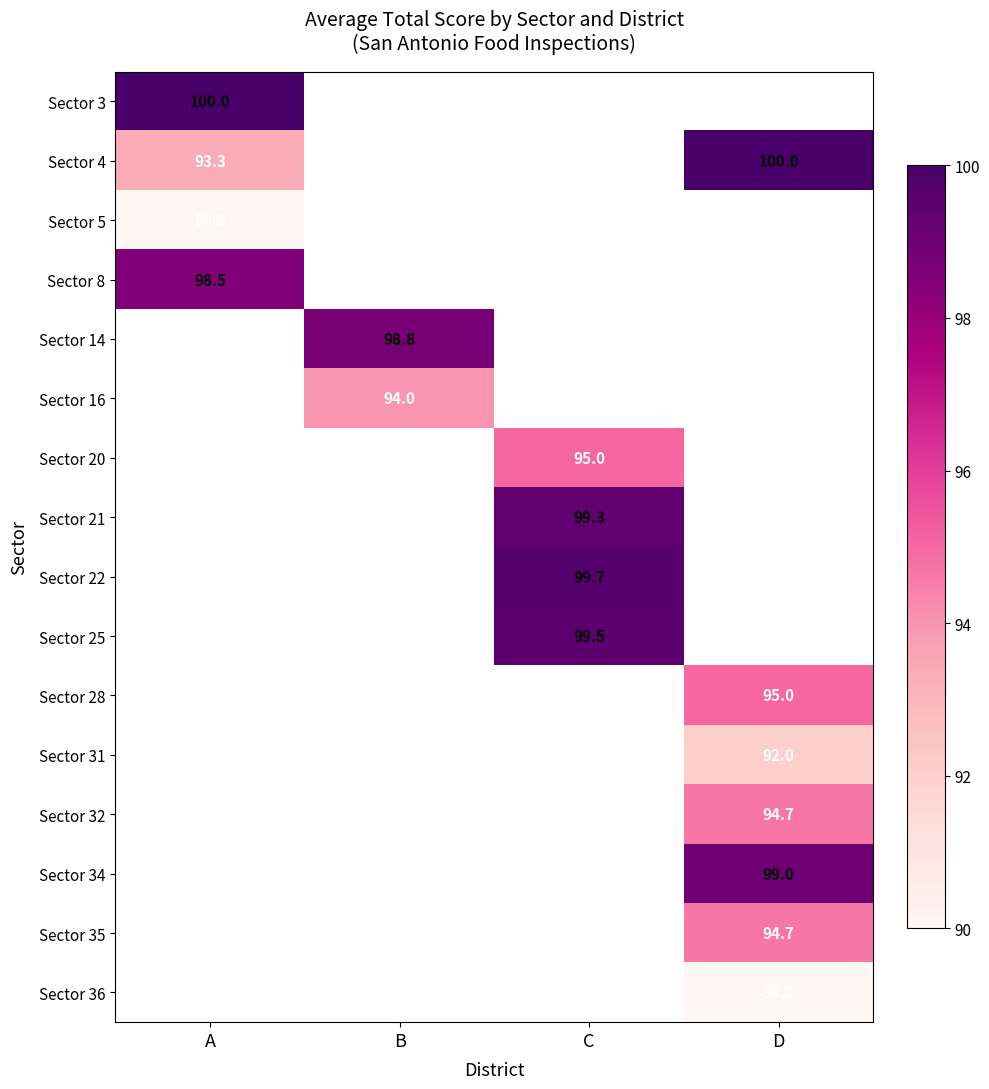

Is it true that Sector 5 equals 90.0 at A?

True